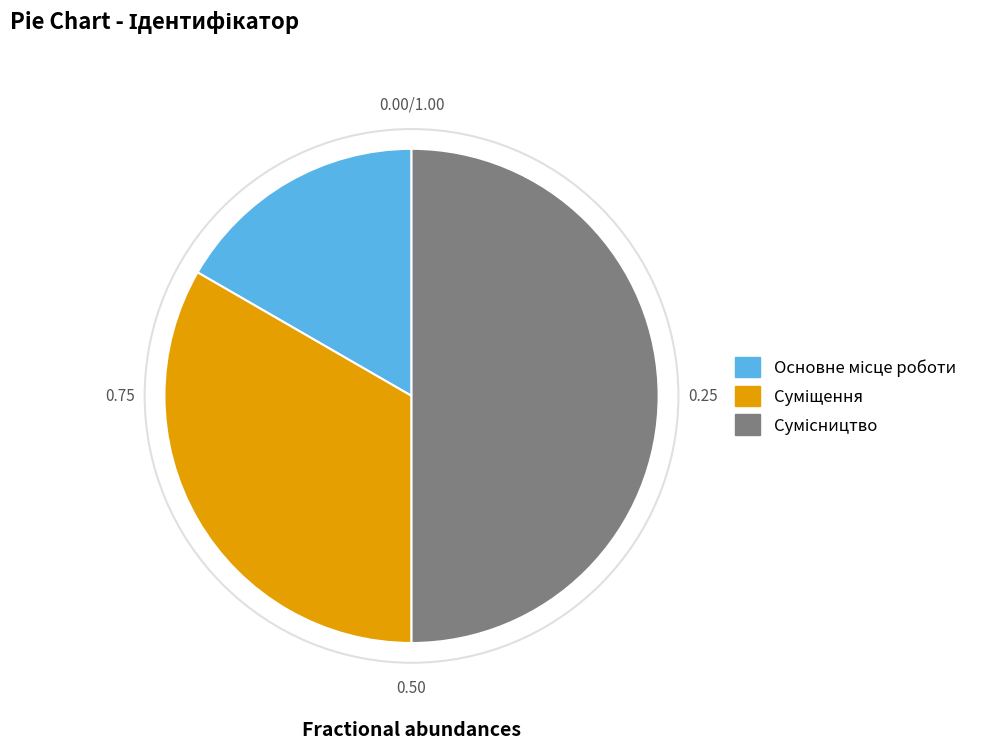

The Основне місце роботи slice represents 17% of the pie. True or false?

True